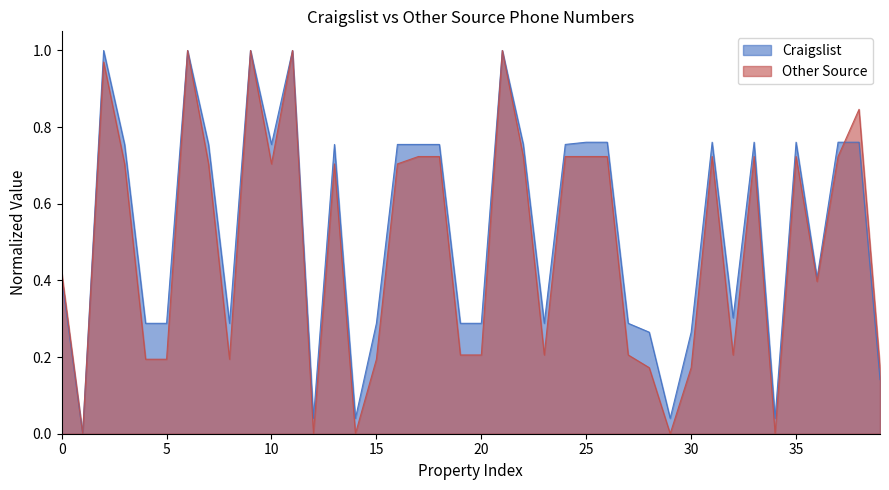

The value of Other Source at 35 is 1.1. True or false?

False